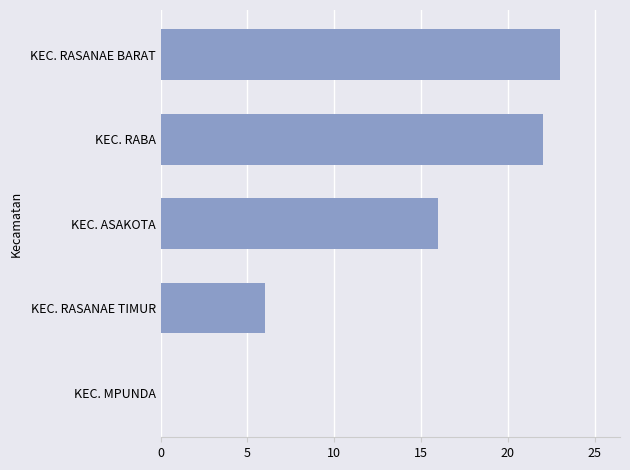

Which label corresponds to the largest value in the chart?

KEC. RASANAE BARAT